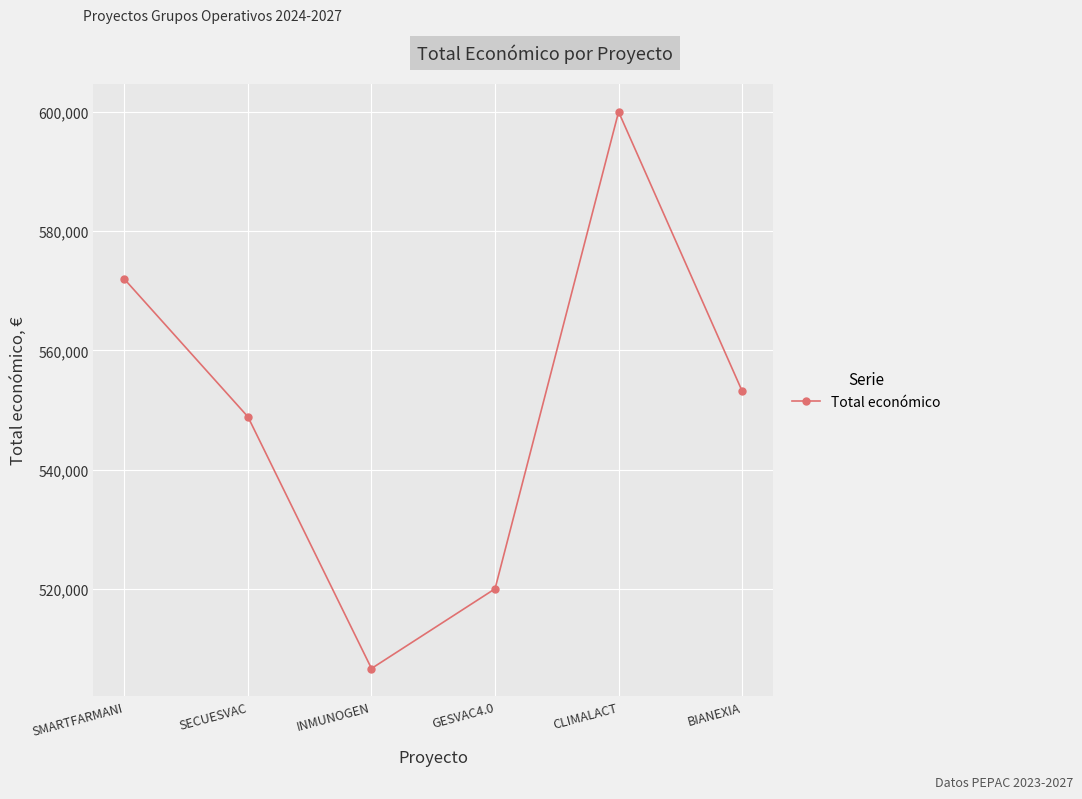

How many lines are shown in the chart?

1